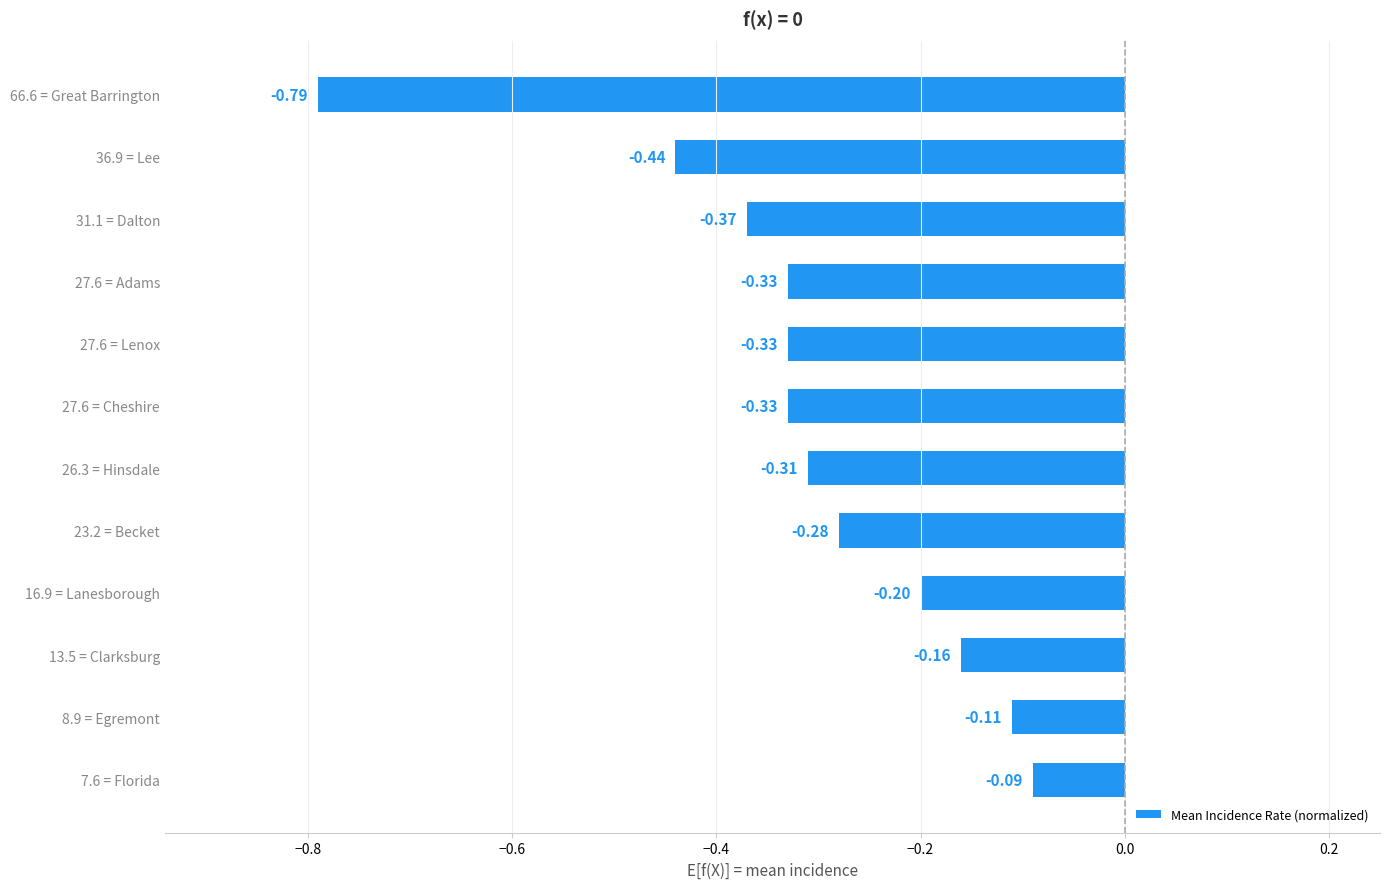

What is the sum of all values?

-3.7